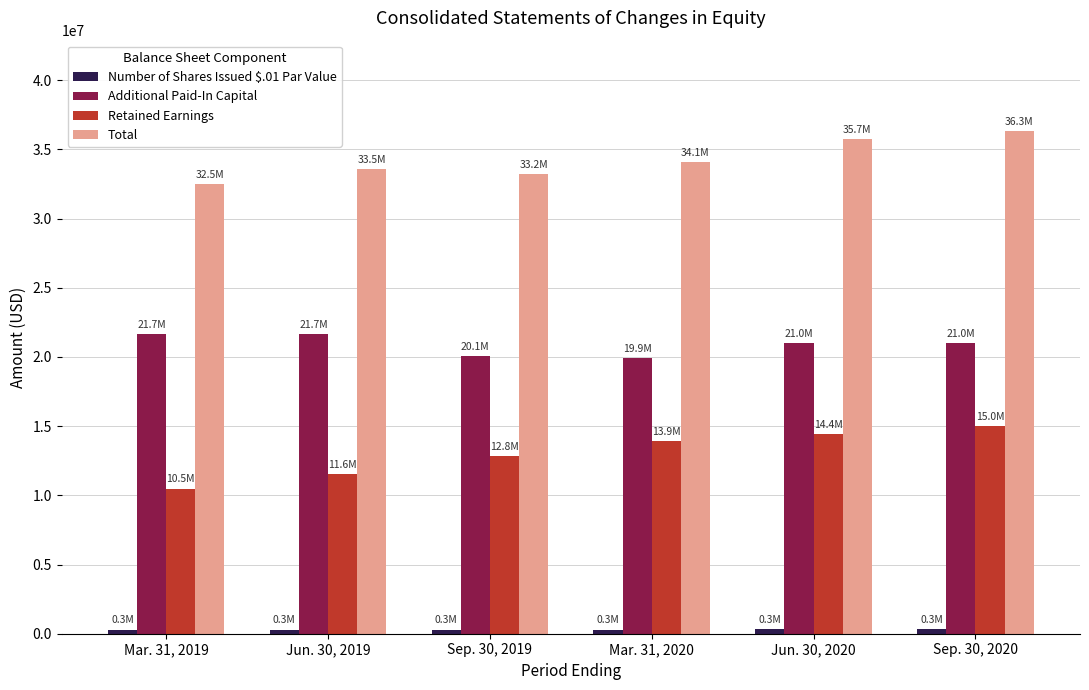

Is the value of Retained Earnings at Sep. 30, 2019 greater than the value of Additional Paid-In Capital at Sep. 30, 2020?

No